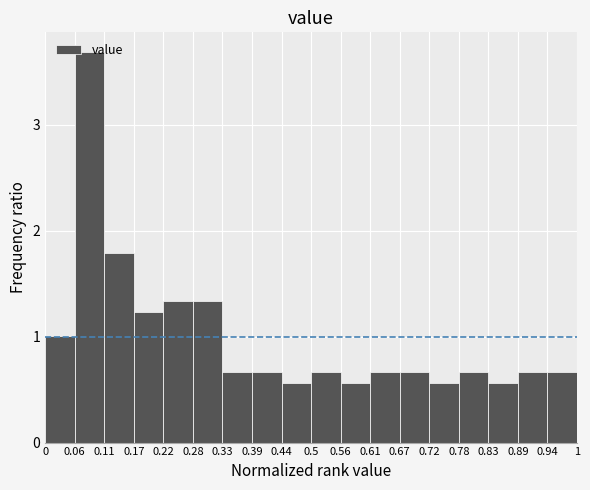

How tall is the bar that spans 0.22 to 0.28 on the x-axis? The values are not printed on the chart, so give them approximately, as read against the axis.

1.3